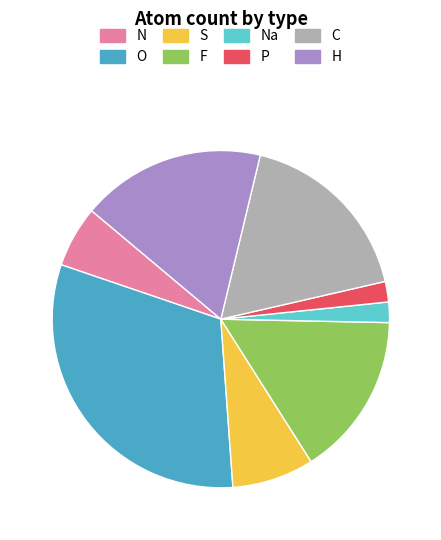

Is Na the majority of the pie?

No